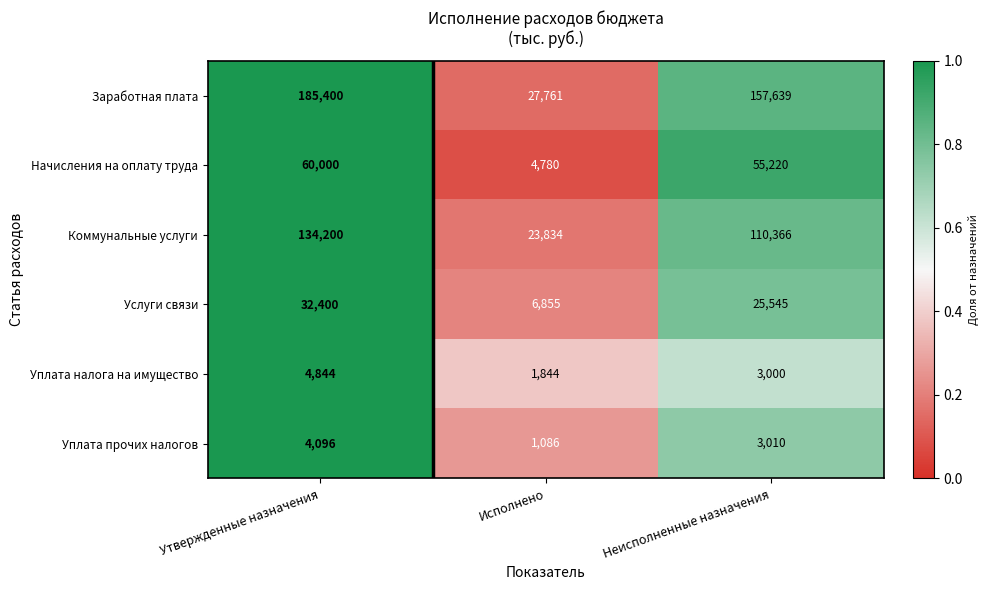

Reading left to right, list all the values displayed in this chart.

Заработная плата: Утвержденные назначения=185400	Исполнено=27761	Неисполненные назначения=157639
Начисления на оплату труда: Утвержденные назначения=60000	Исполнено=4780	Неисполненные назначения=55220
Коммунальные услуги: Утвержденные назначения=134200	Исполнено=23834	Неисполненные назначения=110366
Услуги связи: Утвержденные назначения=32400	Исполнено=6855	Неисполненные назначения=25545
Уплата налога на имущество: Утвержденные назначения=4844	Исполнено=1844	Неисполненные назначения=3000
Уплата прочих налогов: Утвержденные назначения=4096	Исполнено=1086	Неисполненные назначения=3010